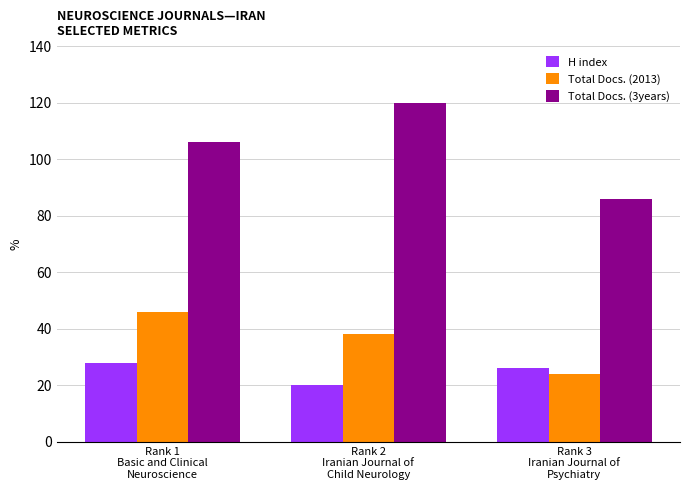

What value does the Total Docs. (3years) series have at Rank 1
Basic and Clinical
Neuroscience?

106